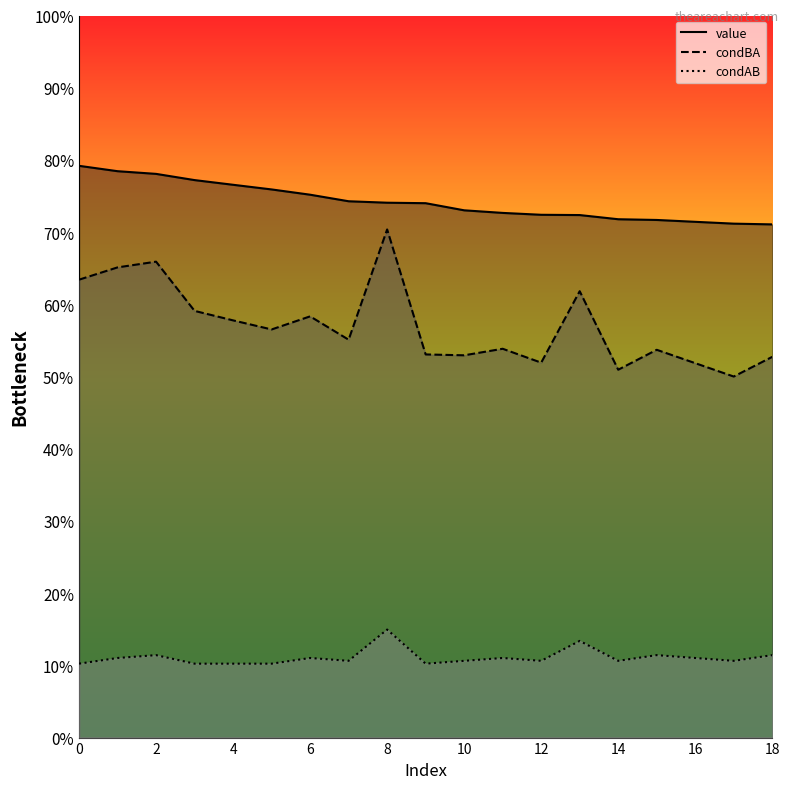

Which series has the largest total across all categories?

value